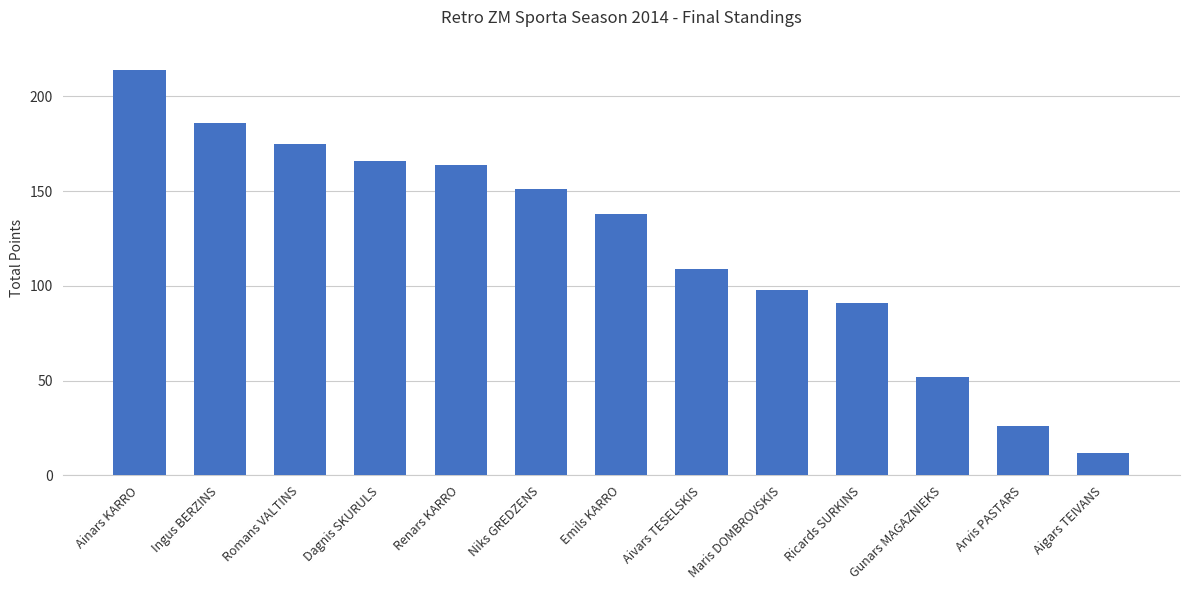

Read the value at Ricards SURKINS, to the nearest 5.

90